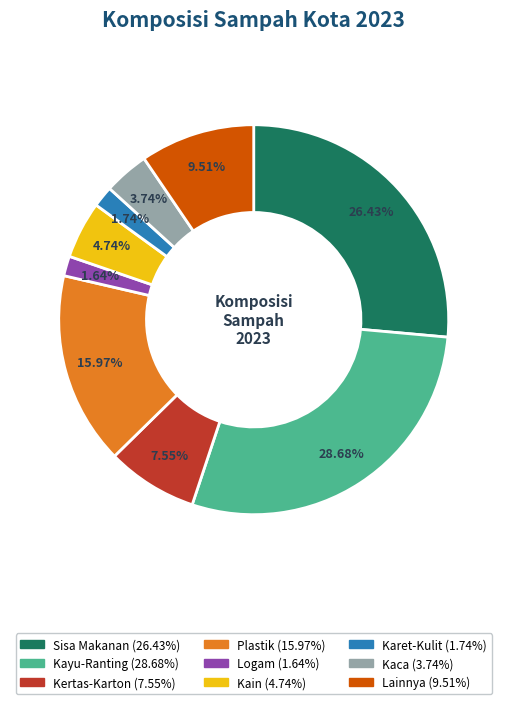

Which has a higher value, Lainnya or Kertas-Karton?

Lainnya